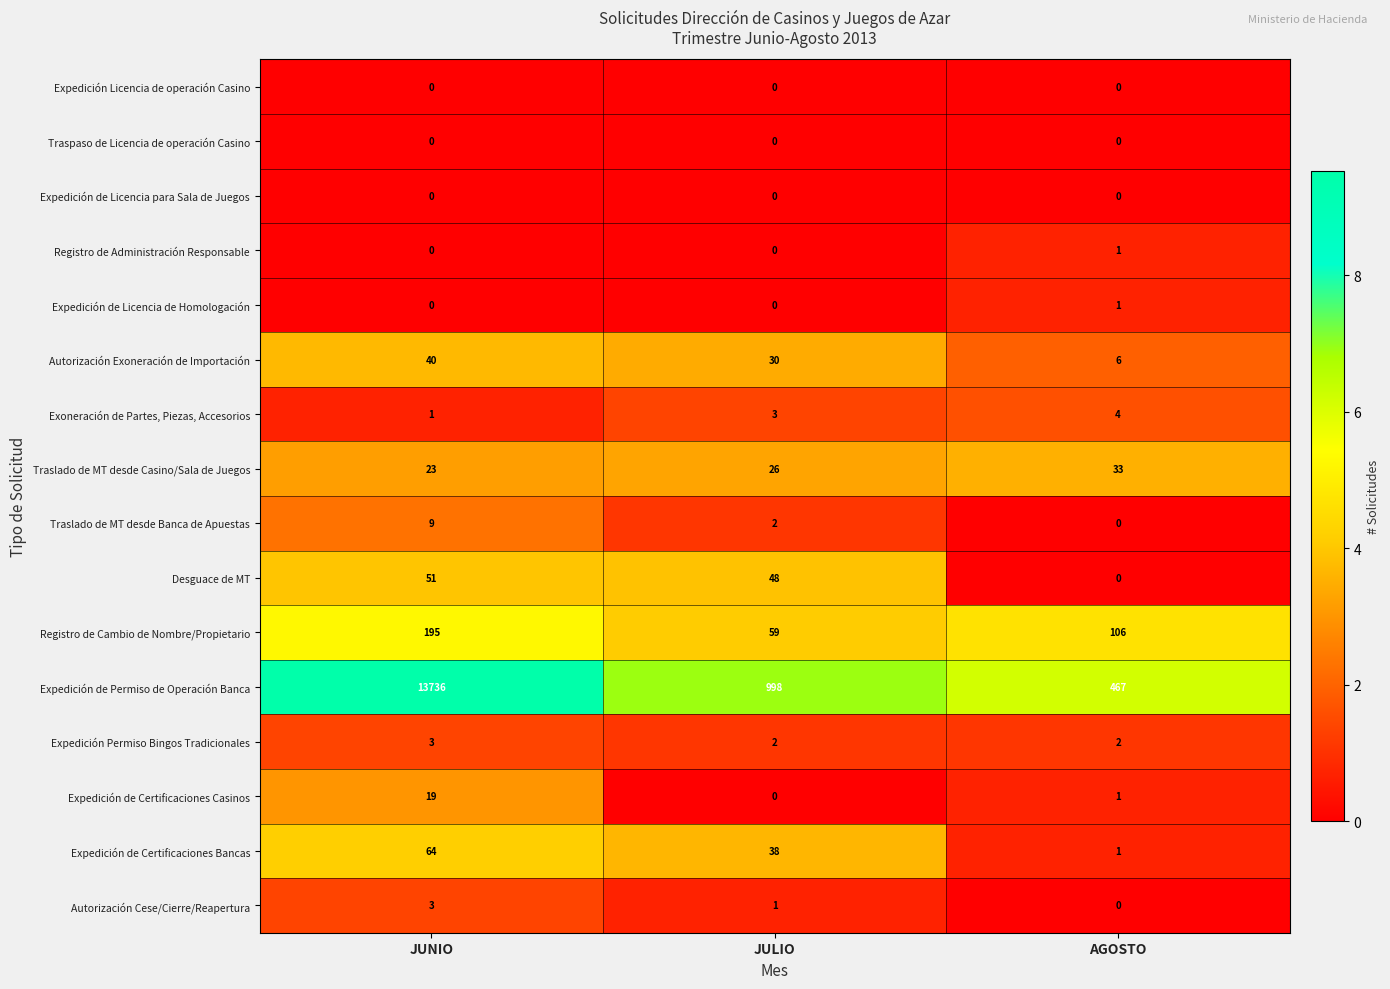

Which category has the highest value in the Expedición de Permiso de Operación Banca series?

JUNIO